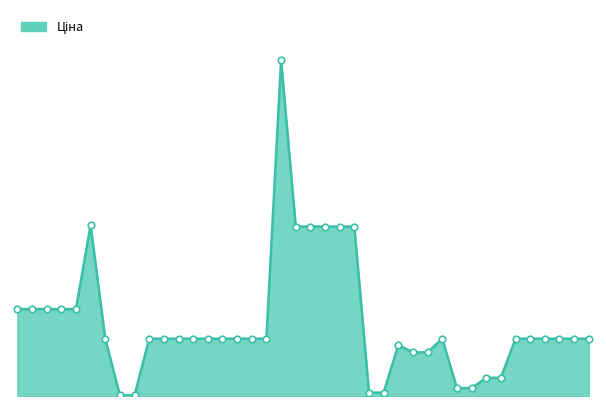

Does the chart have visible grid lines?

No